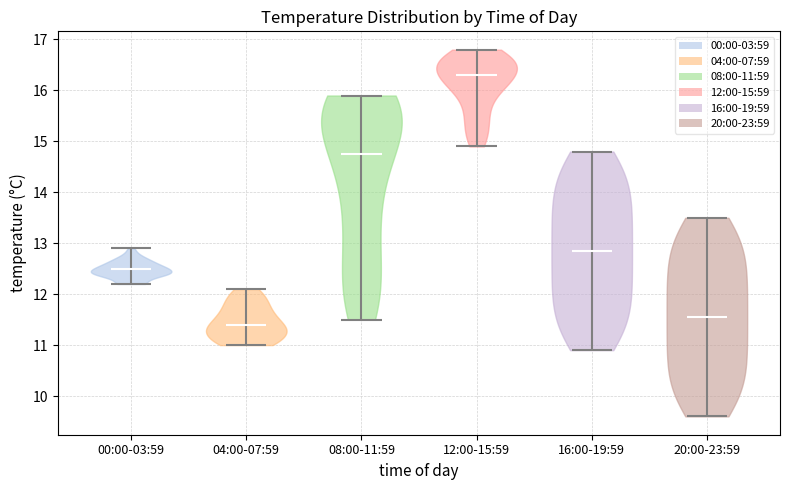

Which violin has the highest median line?

12:00-15:59